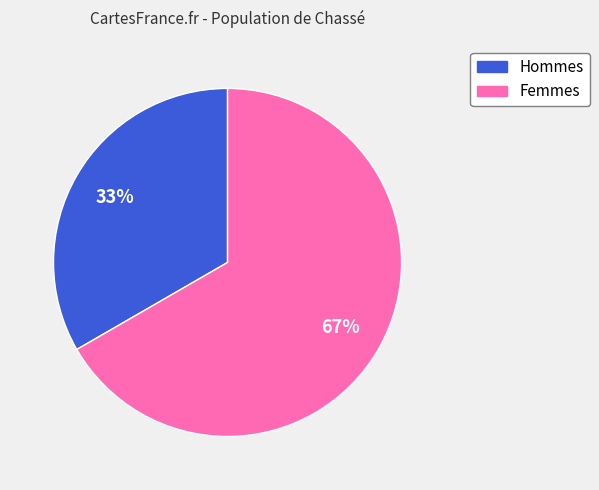

Is there a majority slice in this chart?

Yes